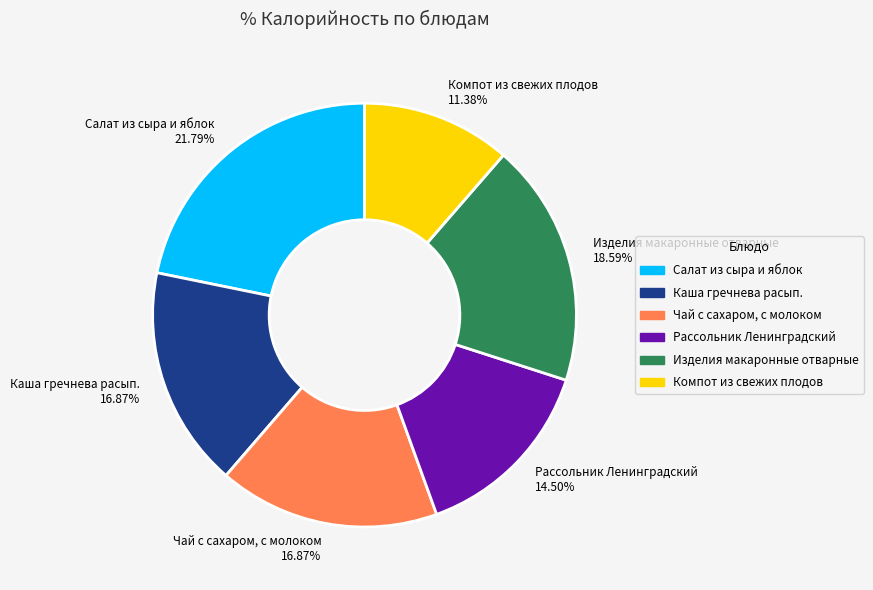

Combined, do Изделия макаронные отварные and Рассольник Ленинградский account for over 50%?

No